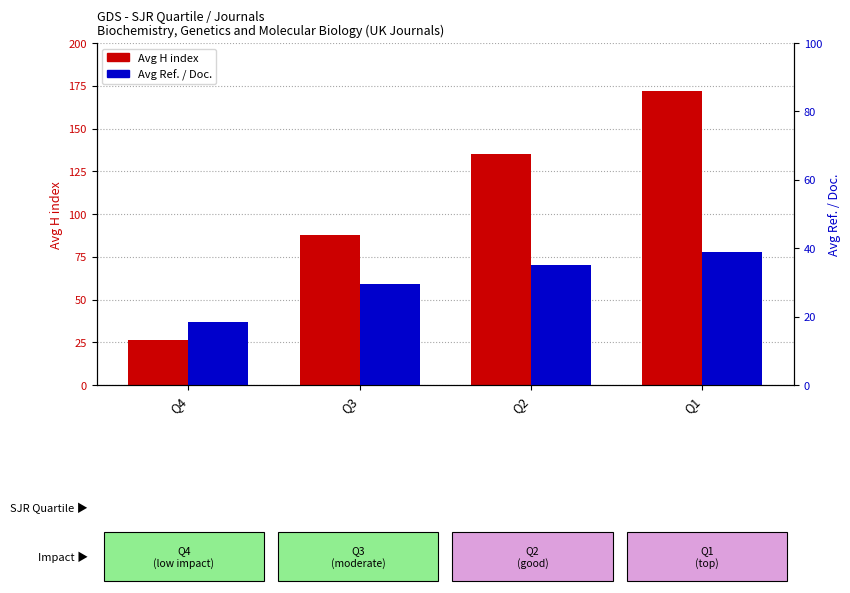

Reading left to right, transcribe all the data shown in this chart.

Avg H index: Q4=26.5	Q3=87.5	Q2=135.0	Q1=172.0
Avg Ref. / Doc.: Q4=18.5	Q3=29.5	Q2=35.0	Q1=38.9